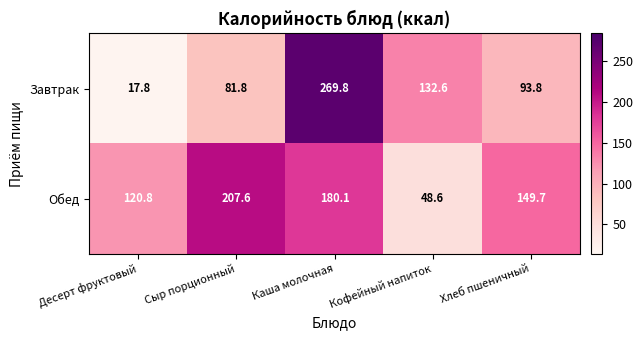

Rank the series by their maximum value, from highest to lowest.

Завтрак, Обед